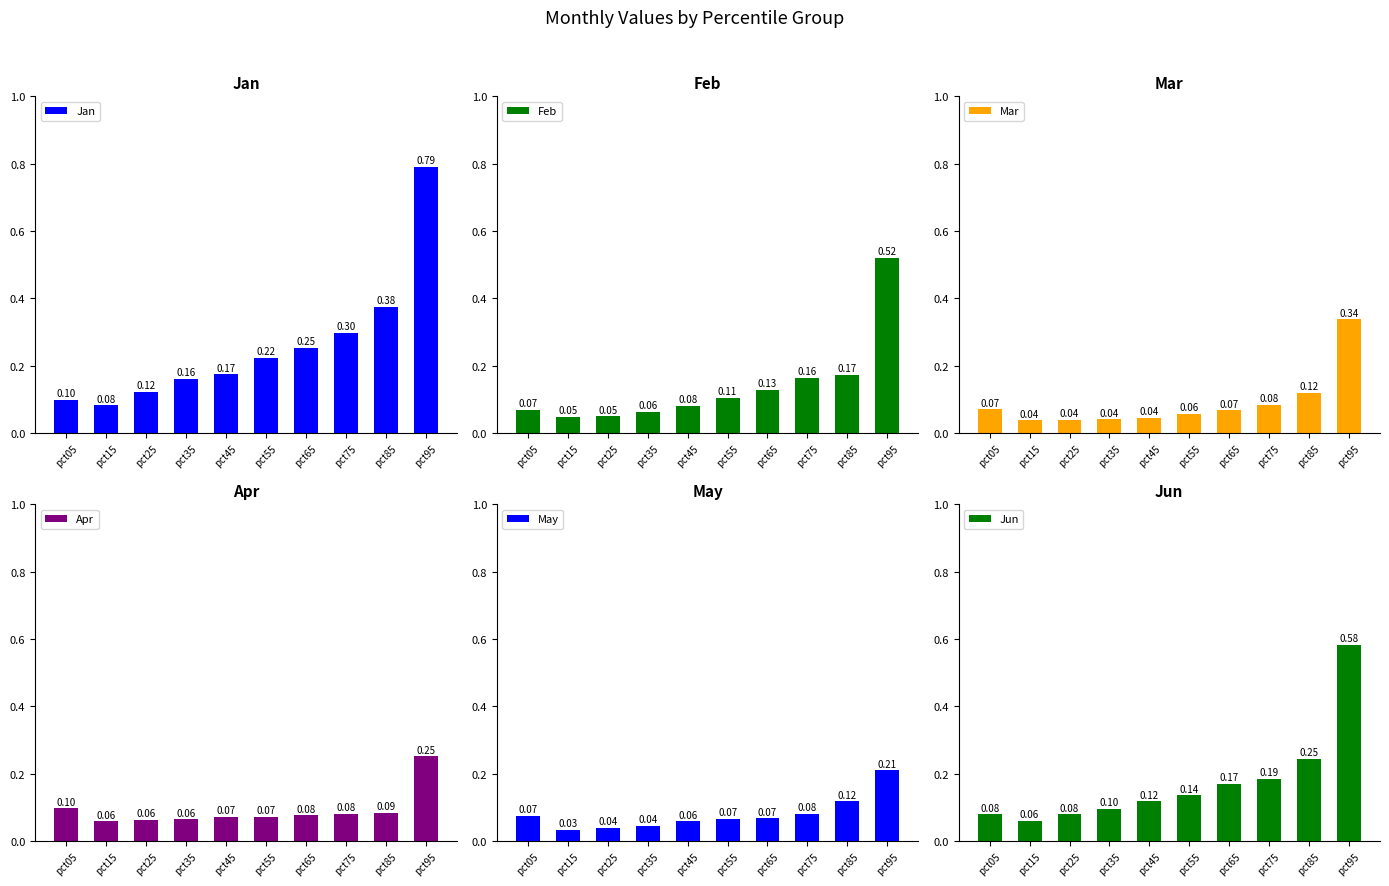

What is the minimum value for Jun?

0.1